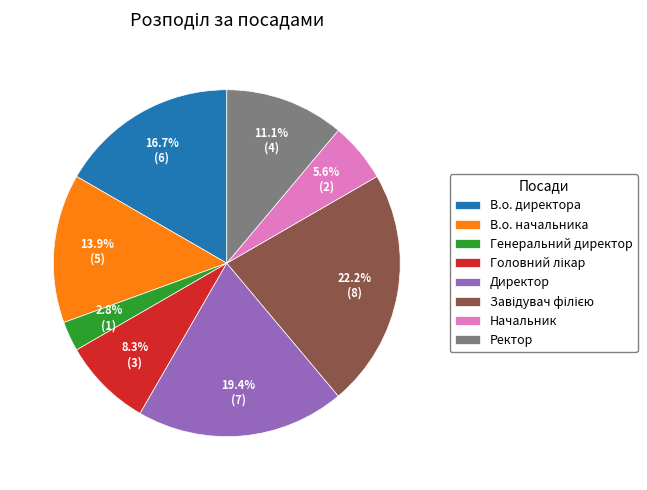

Is Ректор the majority of the pie?

No